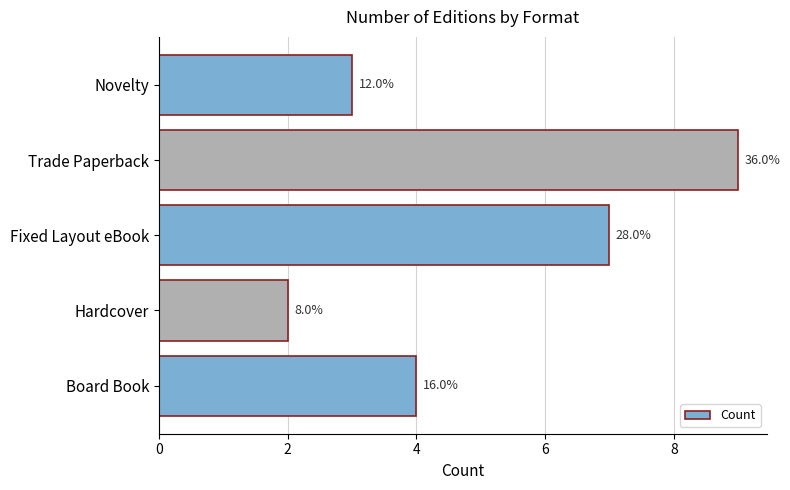

How many bars are there in total?

5